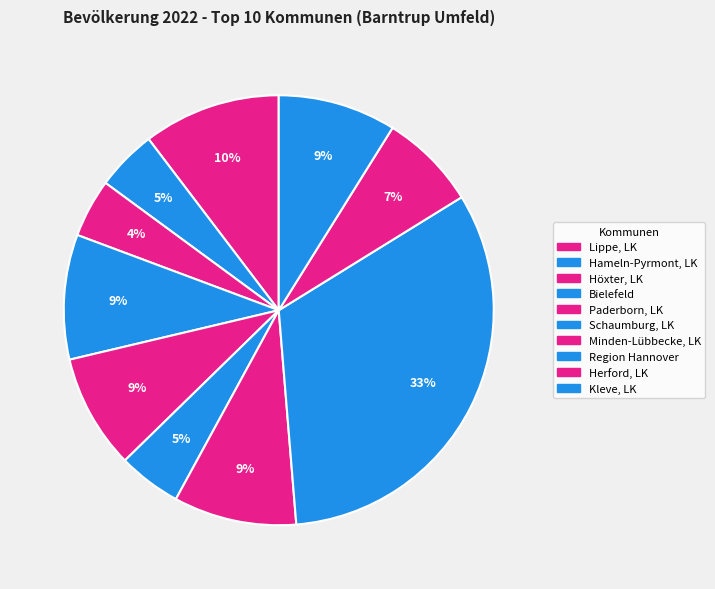

What is the change in value from Bielefeld to Herford, LK?

-72095